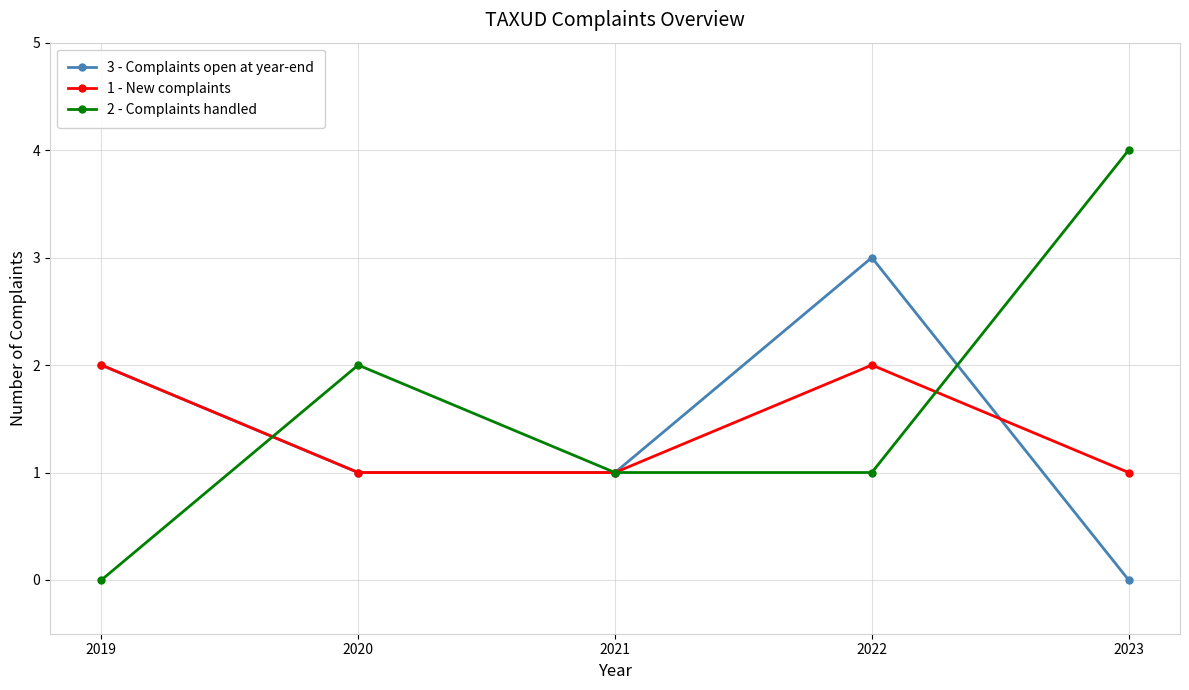

At which category is the sum across all series the highest?

2022